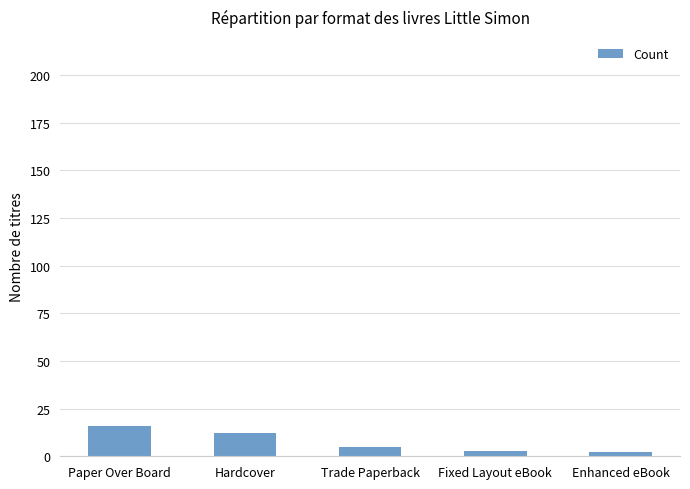

The value at Paper Over Board is 27. True or false?

False